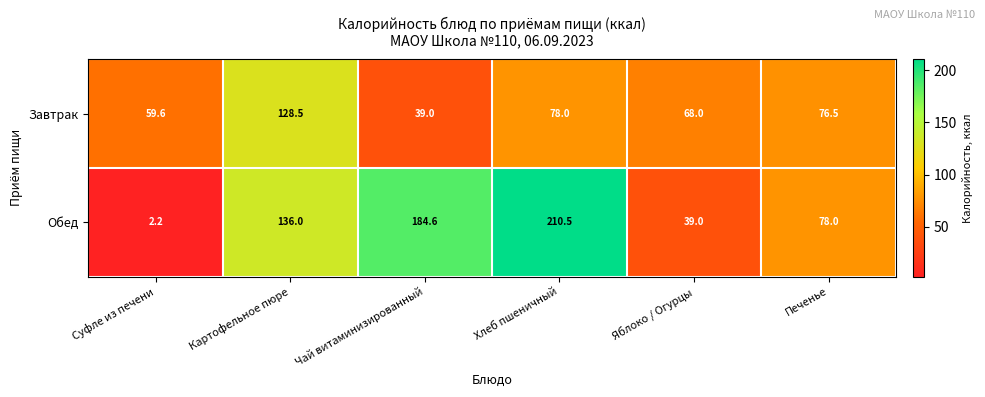

The value of Завтрак at Яблоко / Огурцы is 26.8. True or false?

False